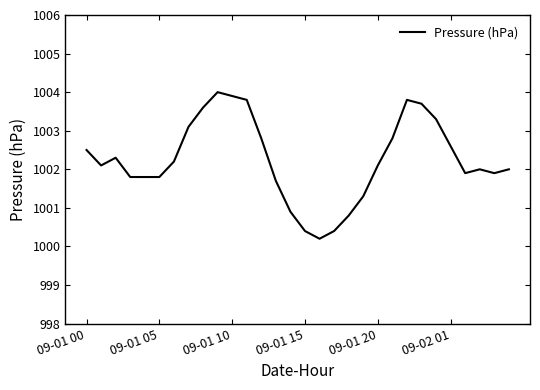

What is the maximum value shown in the chart?

1004.0